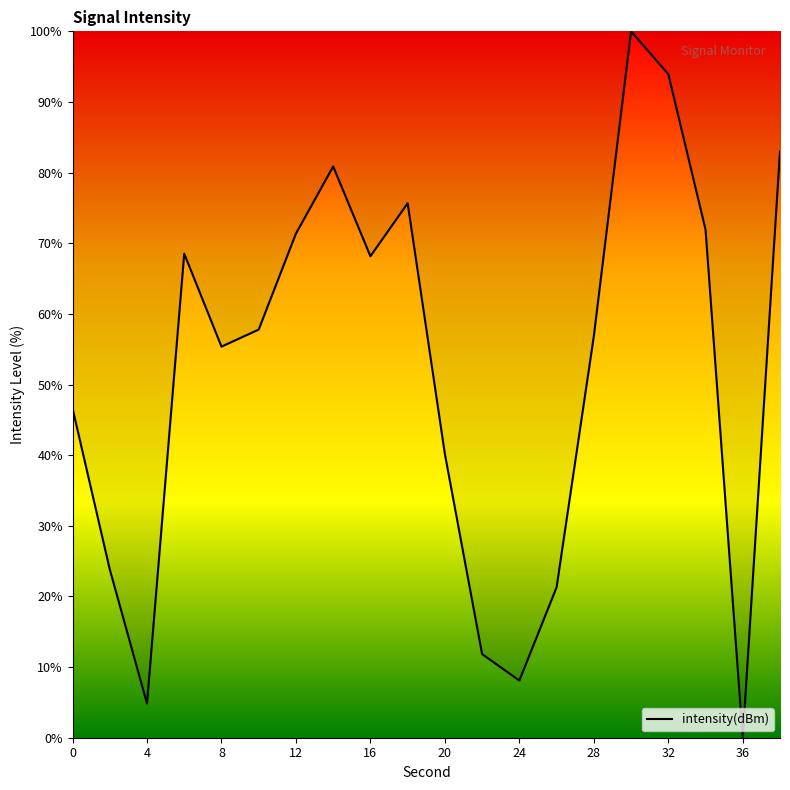

What is the maximum value shown in the chart?

100.0